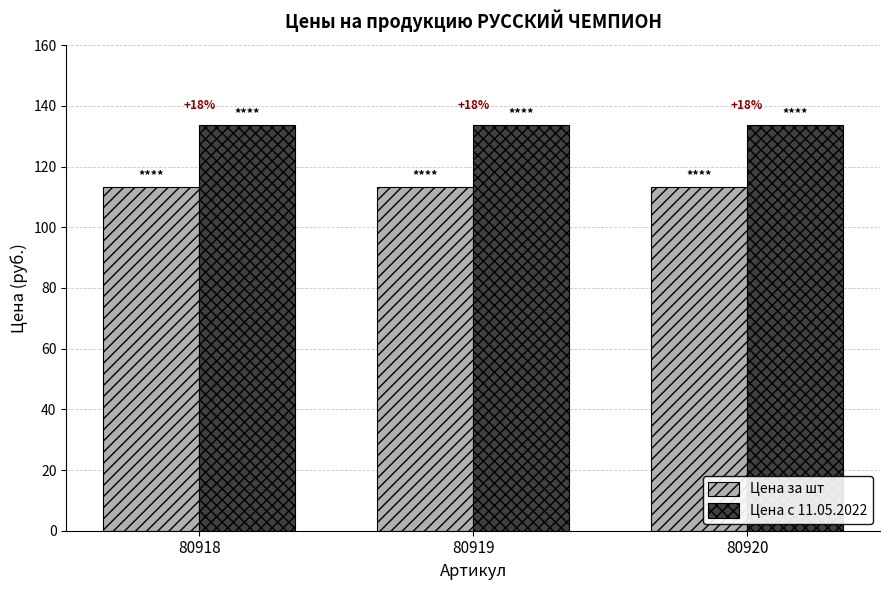

Which series has the largest total across all categories?

Цена с 11.05.2022